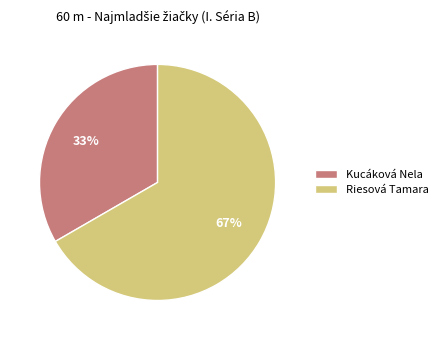

What percentage is the Kucáková Nela slice, to the nearest percent?

33%